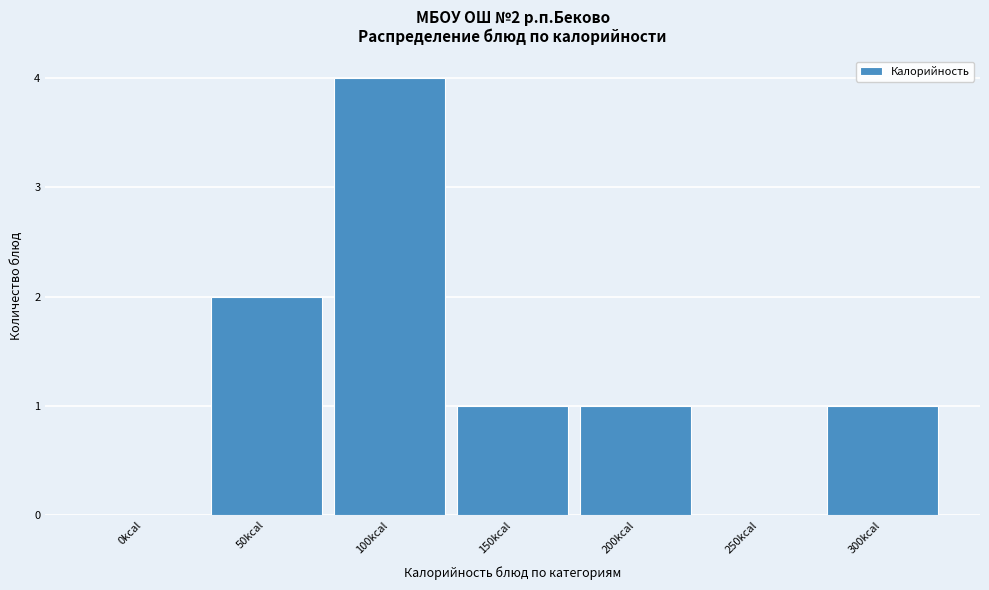

Reading left to right, list all the values displayed in this chart.

0kcal=0	50kcal=2	100kcal=4	150kcal=1	200kcal=1	250kcal=0	300kcal=1